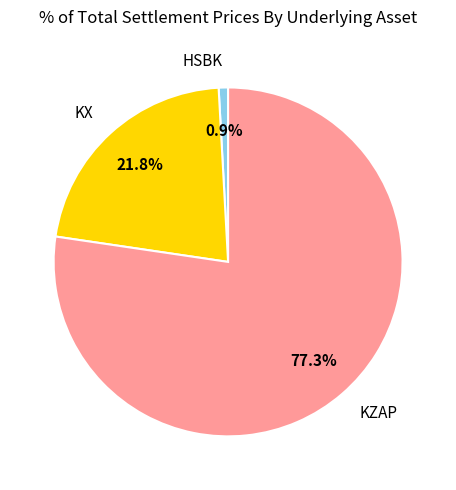

Is there any slice that represents more than half of the pie?

Yes